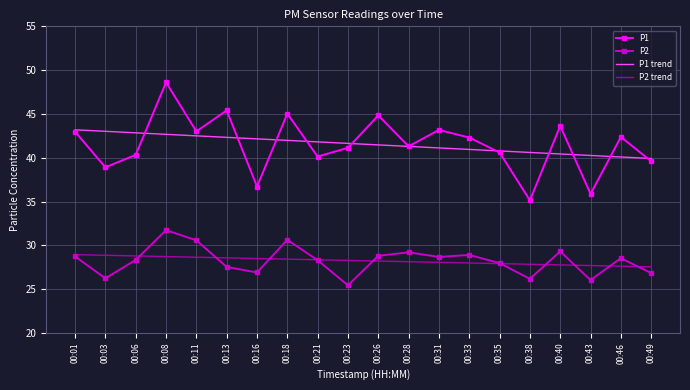

True or false: P1 trend and P2 intersect in this chart.

False